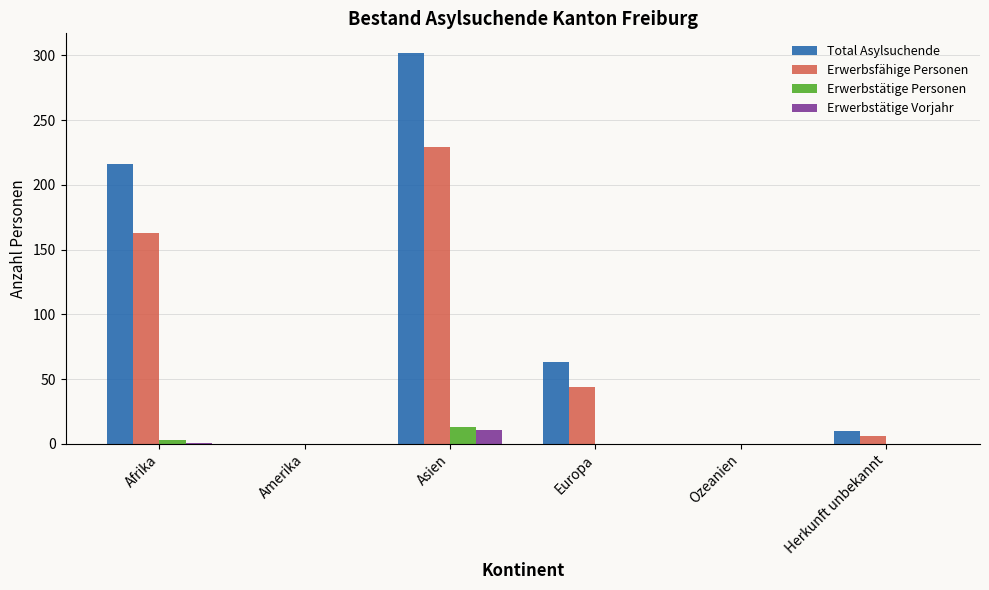

Is it true that Erwerbstätige Personen equals 0 at Amerika?

True